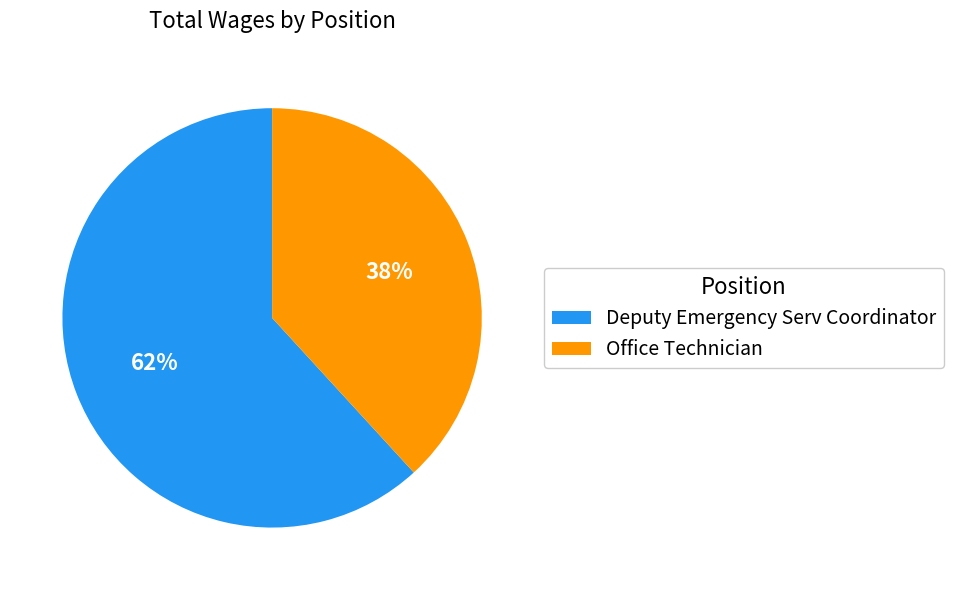

Which slice is the smallest?

Office Technician